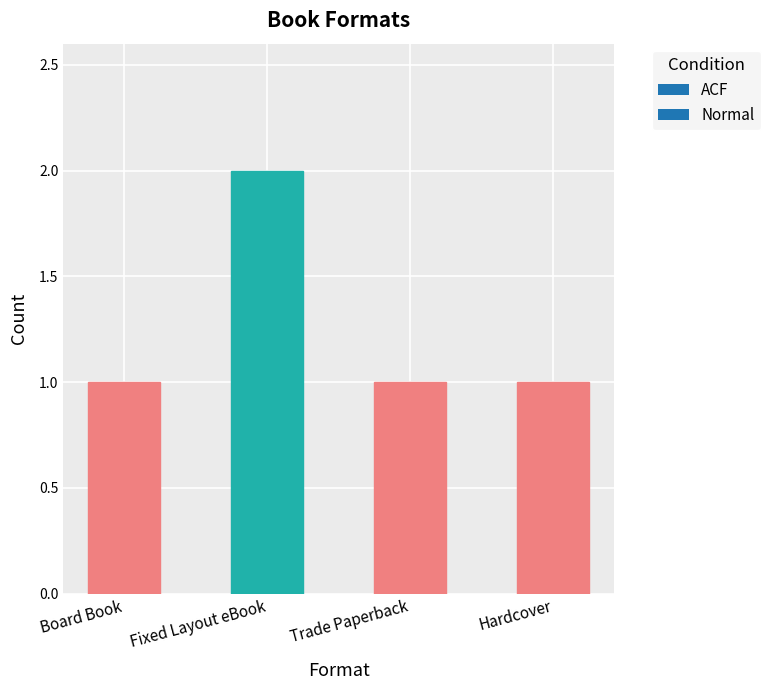

How many values are between 1 and 2?

4